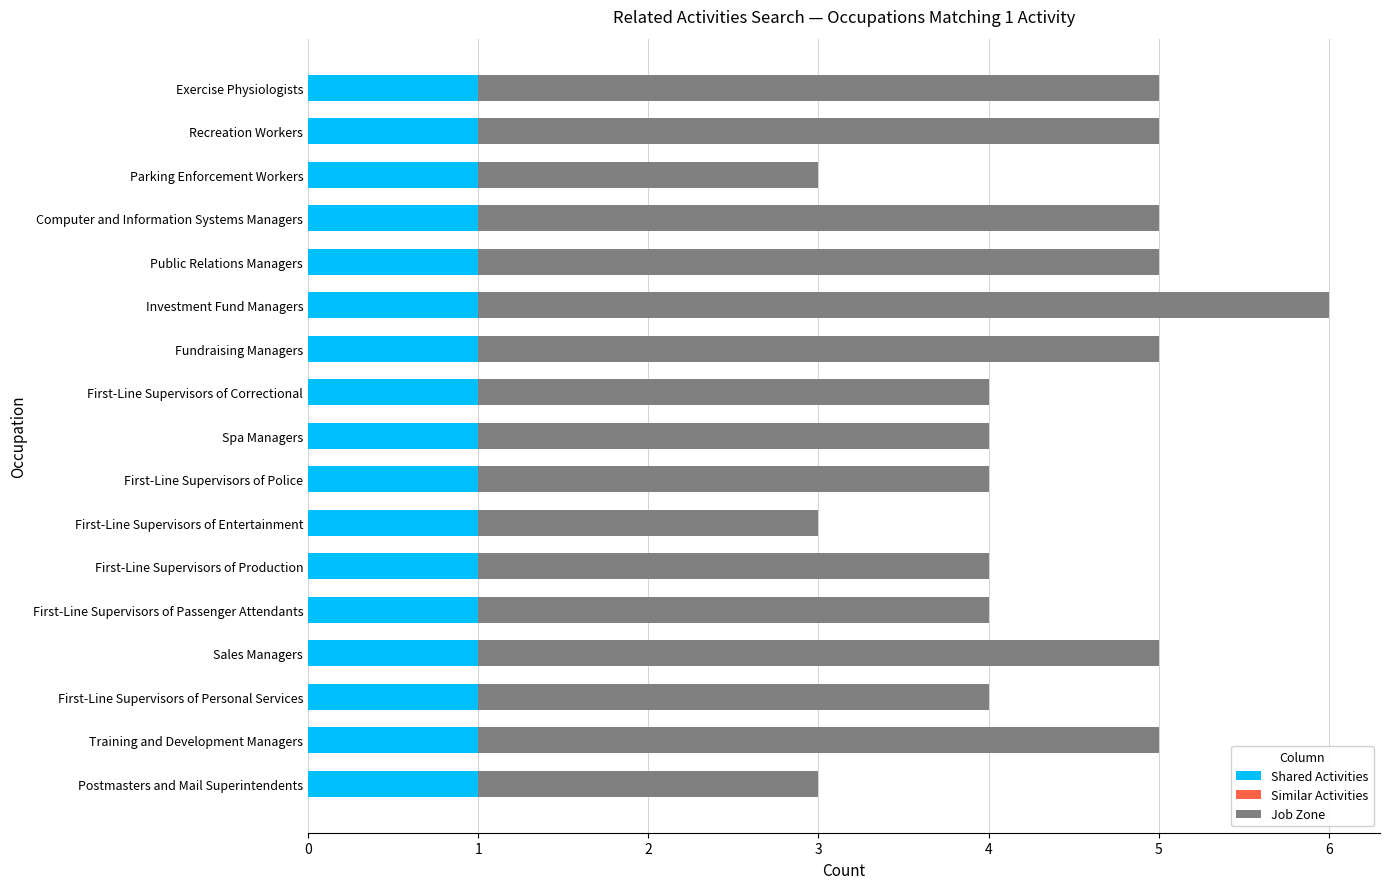

Is it true that Shared Activities equals 1 at Investment Fund Managers?

True